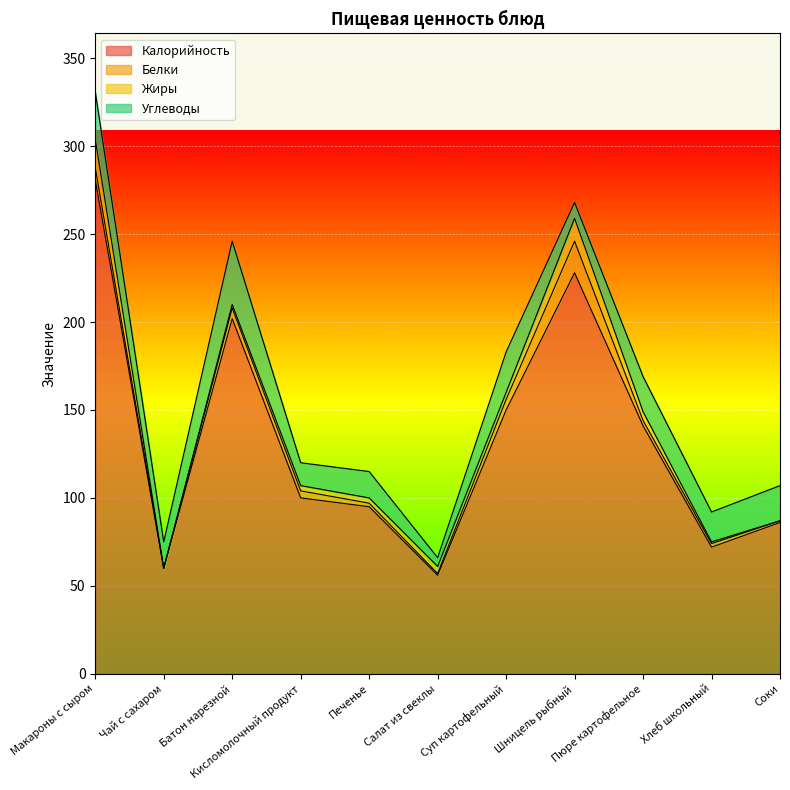

Between which two adjacent categories do Углеводы and Белки first intersect?

Суп картофельный and Шницель рыбный